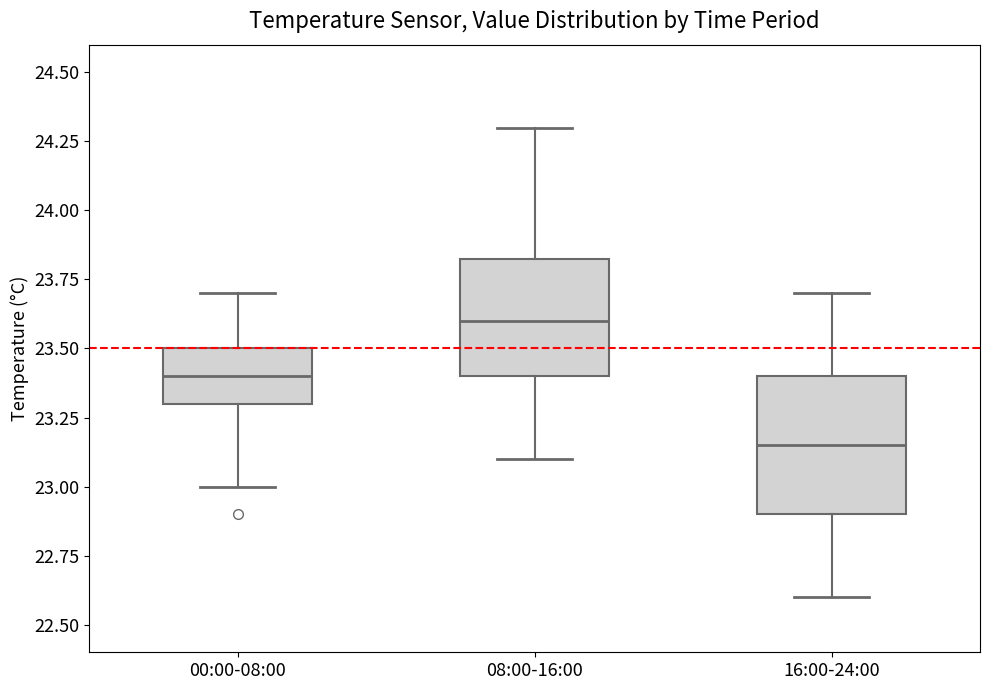

Where is the lower edge of the box for 00:00-08:00 on the y-axis? The values are not printed on the chart, so give them approximately, as read against the axis.

23.30